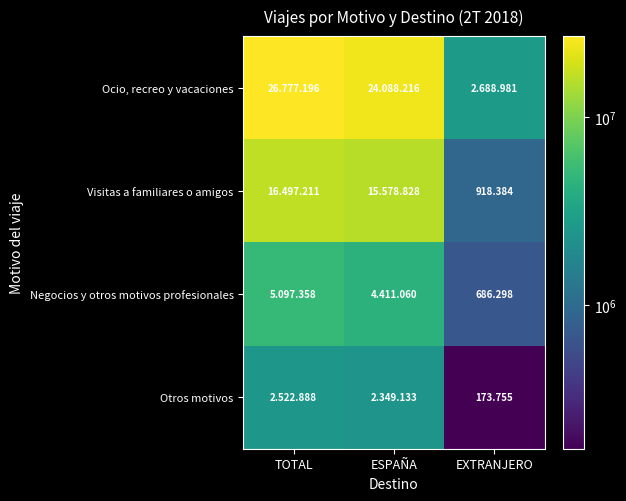

Rank the series by their maximum value, from highest to lowest.

Ocio, recreo y vacaciones, Visitas a familiares o amigos, Negocios y otros motivos profesionales, Otros motivos